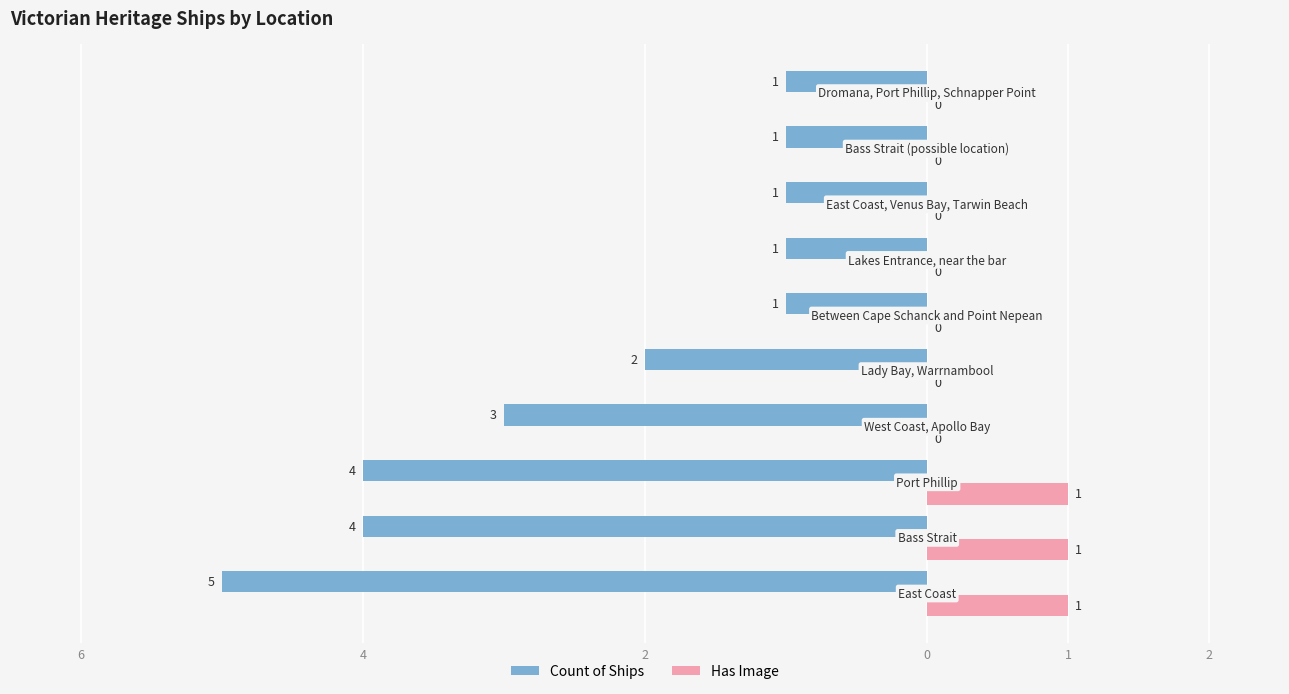

What is the value of the Count of Ships bar at the 4th from the left?

-3